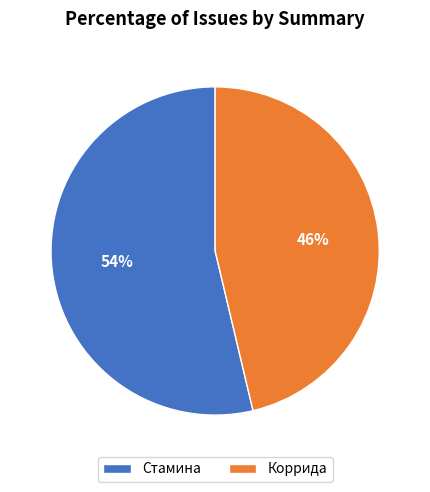

To the nearest percent, what is the combined percentage of Стамина and Коррида?

100%